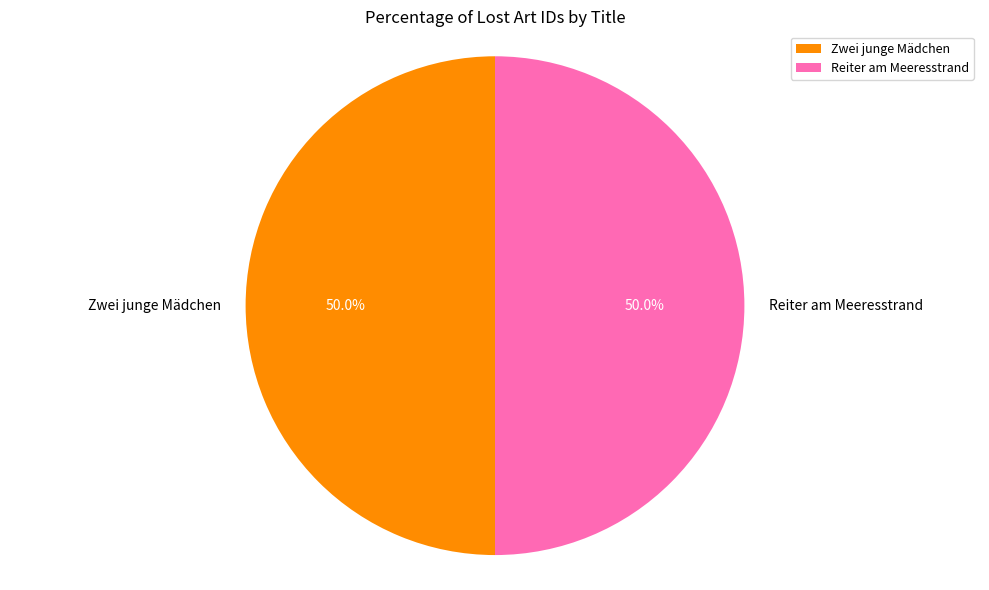

What is the ratio of the value at Zwei junge Mädchen to the value at Reiter am Meeresstrand?

1.0